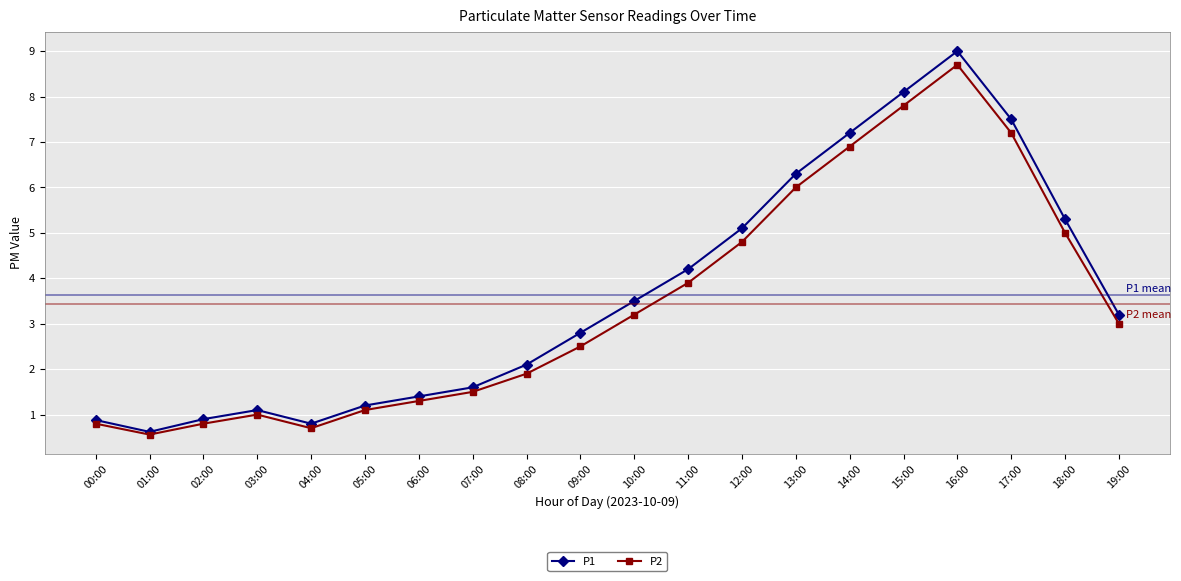

At which category is the sum across all series the highest?

16:00